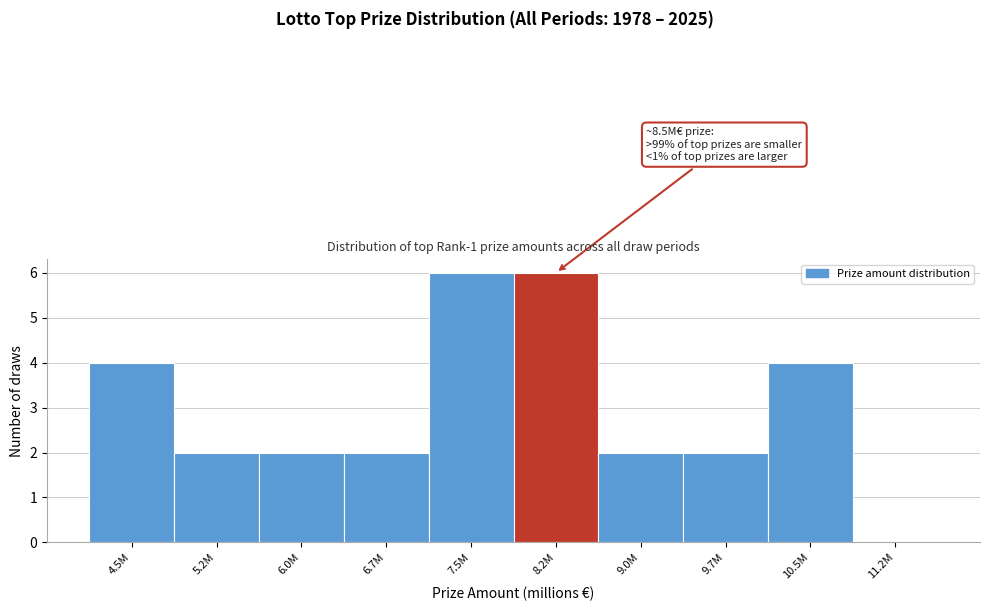

Reading left to right, transcribe all the data shown in this chart.

4.5M=4	5.2M=2	6.0M=2	6.7M=2	7.5M=6	8.2M=6	9.0M=2	9.7M=2	10.5M=4	11.2M=0